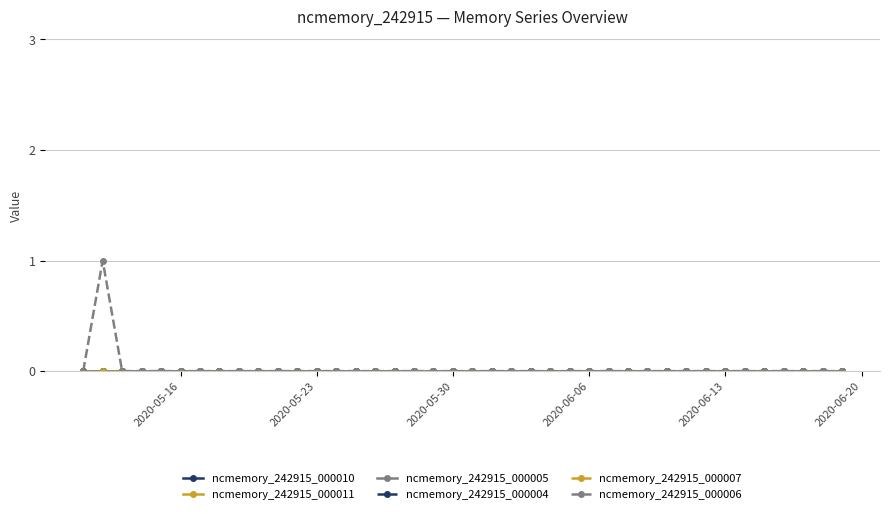

Rank the series by their maximum value, from lowest to highest.

ncmemory_242915_000010, ncmemory_242915_000011, ncmemory_242915_000005, ncmemory_242915_000004, ncmemory_242915_000007, ncmemory_242915_000006